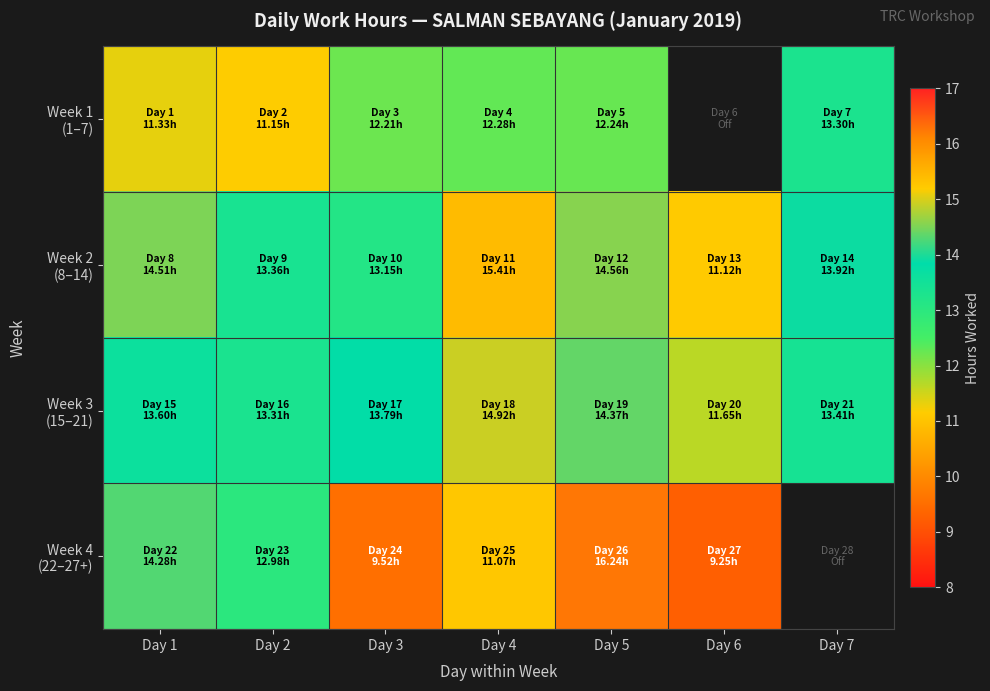

What is the difference between the Week 3 (15–21) values at Day 2 and Day 7?

0.1